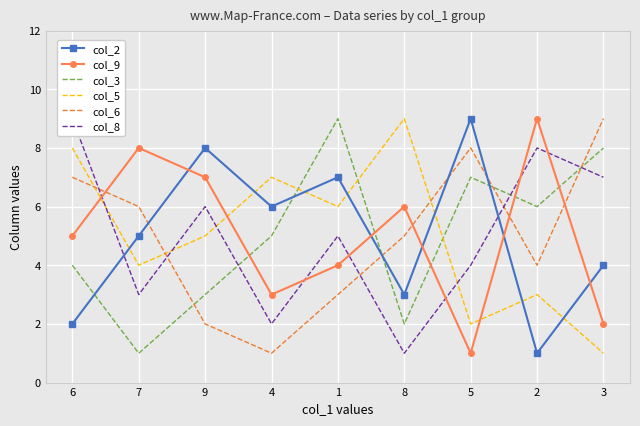

Count the number of categories in the chart.

9